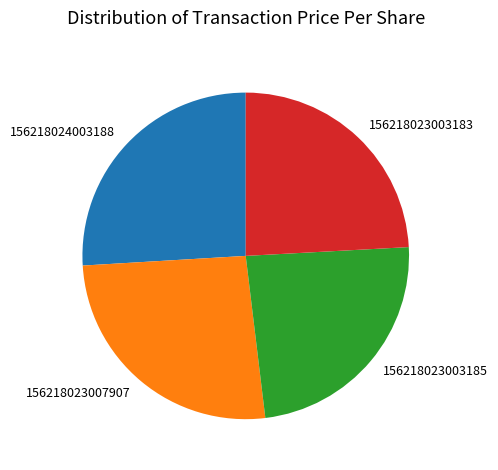

True or false: 156218023003183 accounts for 24% of the total.

True